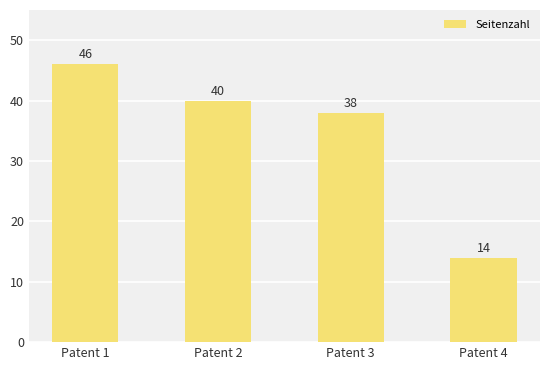

Reading right to left, transcribe all the data shown in this chart.

14	38	40	46